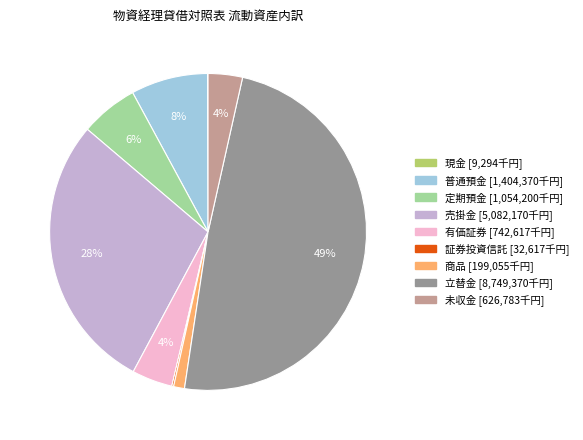

Which category has the biggest portion of the pie?

立替金